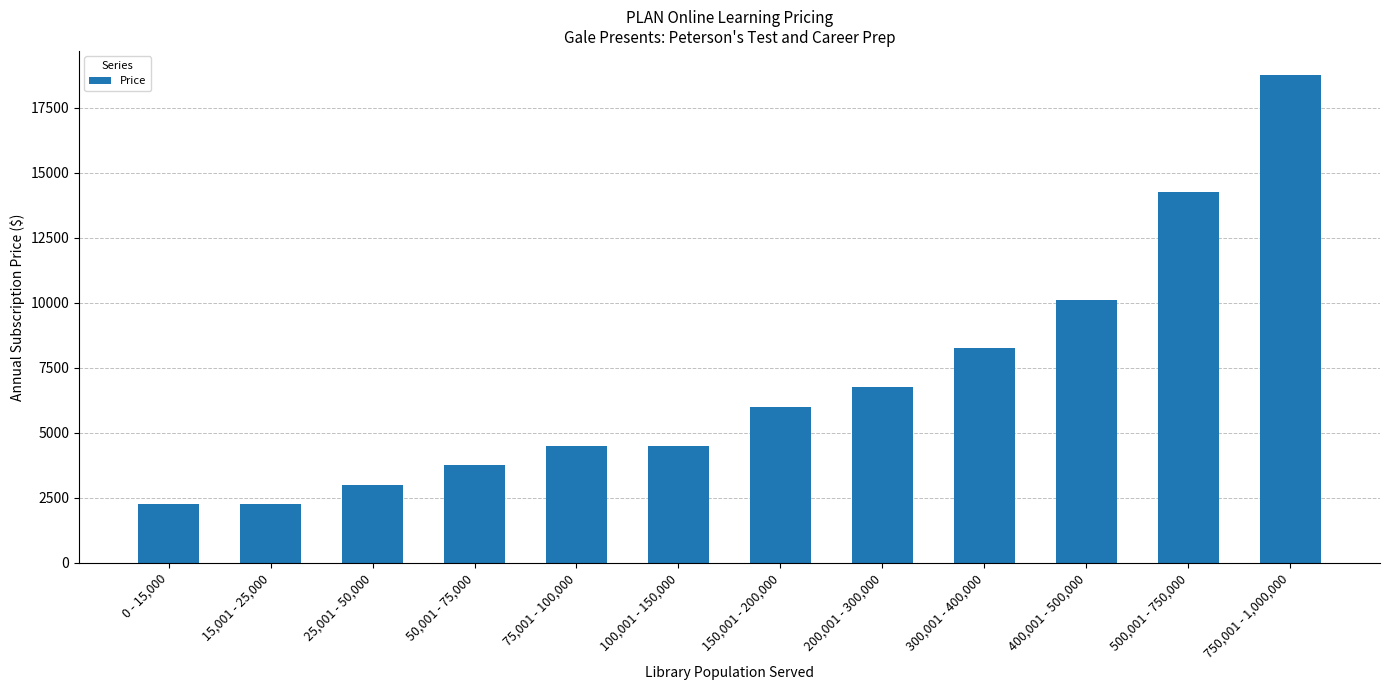

Is it true that the value at 0 - 15,000 is 778?

False